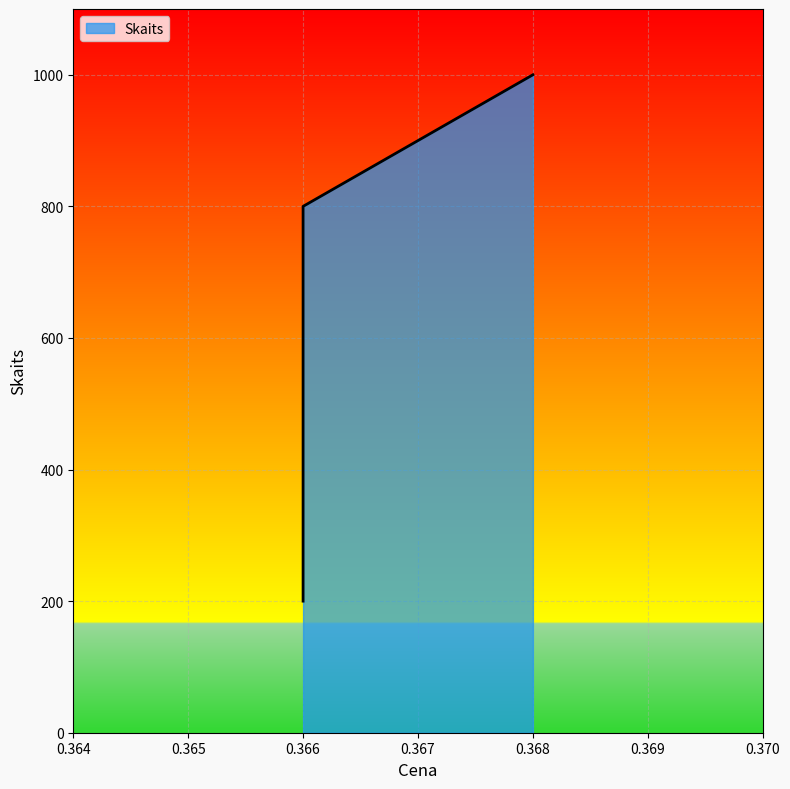

What is the value of the 3rd point from the left?

1000